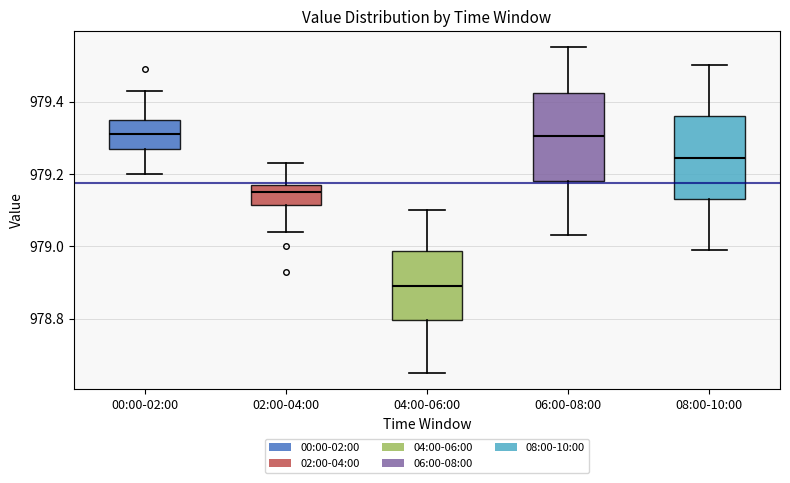

Reading left to right, read every box against the y-axis: the position of its median line, the range the box covers, and the ends of its whiskers. The values are not printed on the chart, so give them approximately, as read against the axis.

00:00-02:00: median 979.32, box 979.28 to 979.36, whiskers 979.20 to 979.44
02:00-04:00: median 979.16, box 979.12 to 979.18, whiskers 979.04 to 979.24
04:00-06:00: median 978.90, box 978.80 to 978.98, whiskers 978.66 to 979.10
06:00-08:00: median 979.30, box 979.18 to 979.42, whiskers 979.04 to 979.56
08:00-10:00: median 979.24, box 979.14 to 979.36, whiskers 979.00 to 979.50